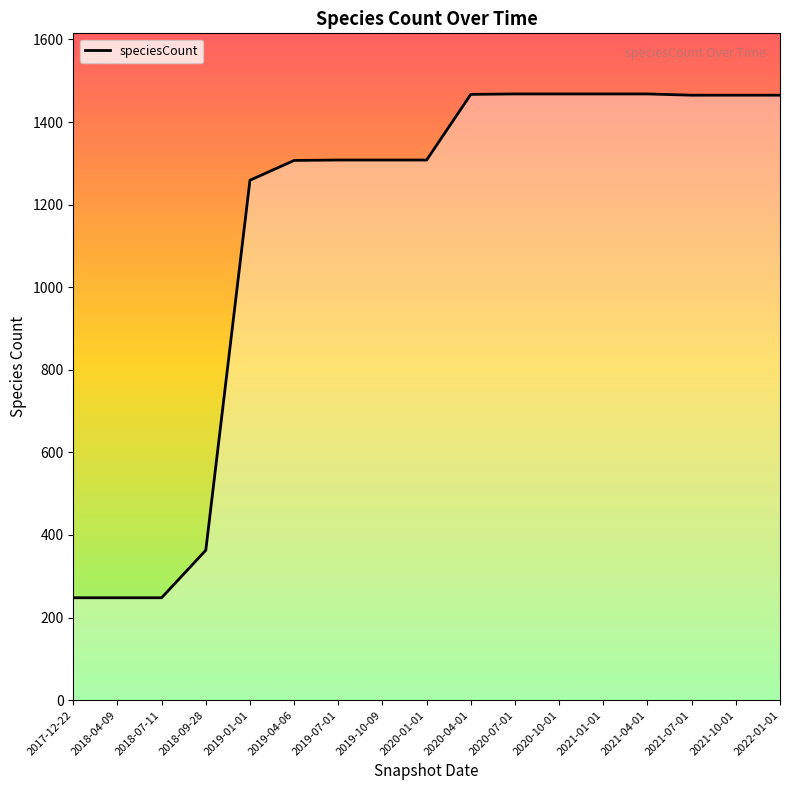

What is the difference between the values at 2020-01-01 and 2021-04-01?

160